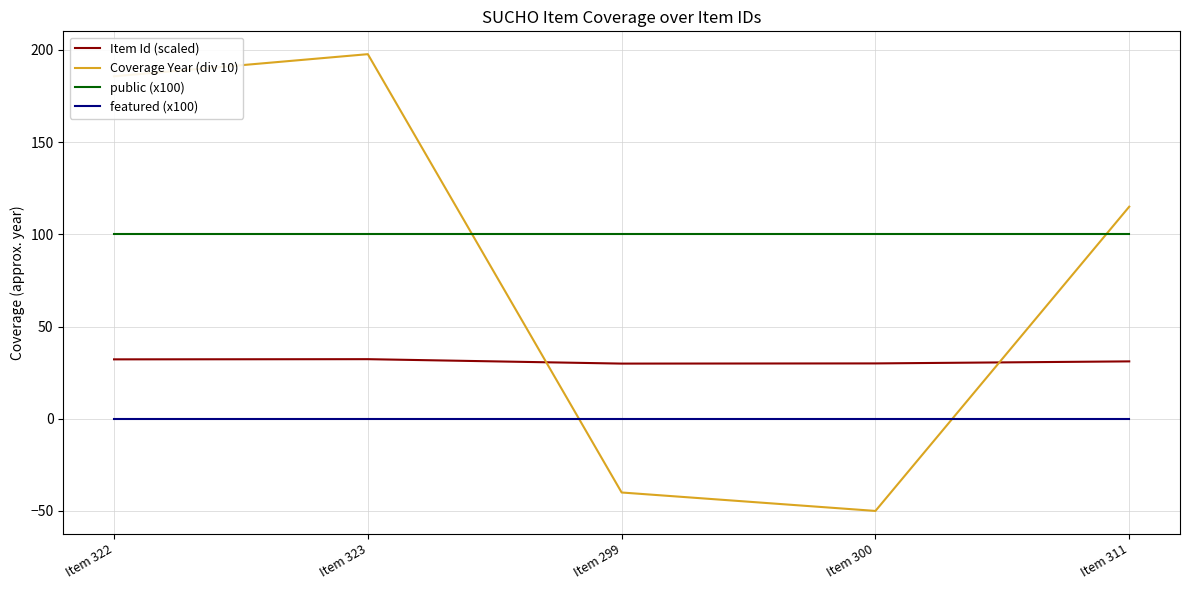

What is the sum of all public (x100) values?

500.0